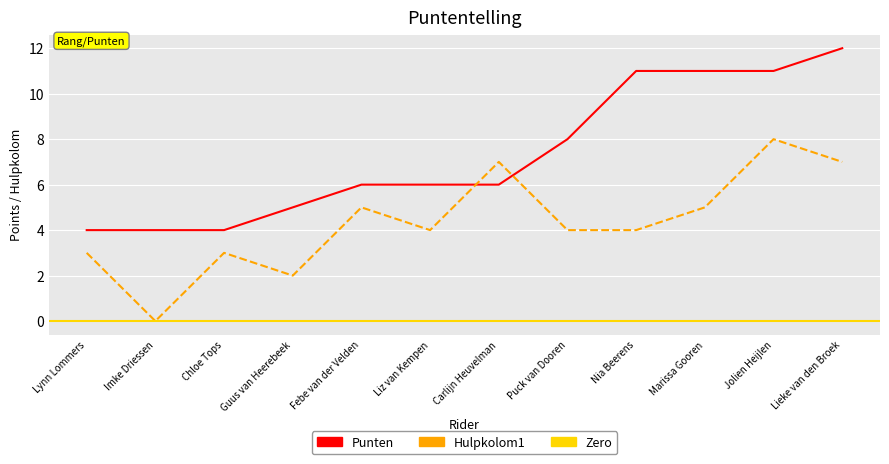

True or false: Punten has more than 0 points higher than both neighbors.

False